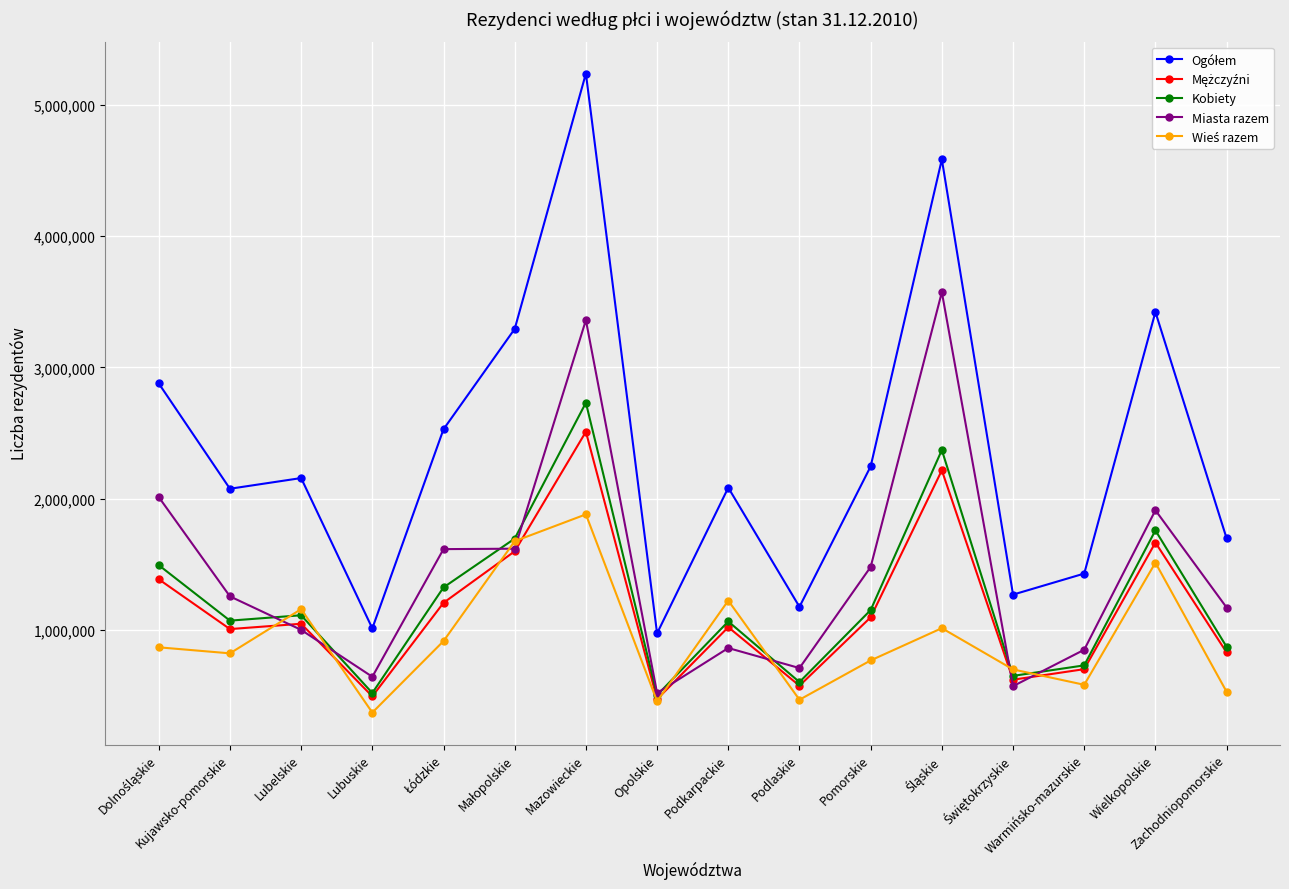

What is the smallest value displayed?

368908